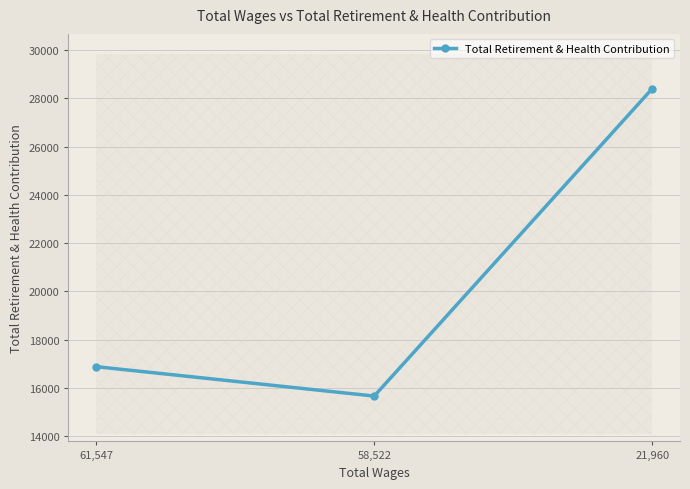

Rank the categories by value from lowest to highest.

58,522, 61,547, 21,960